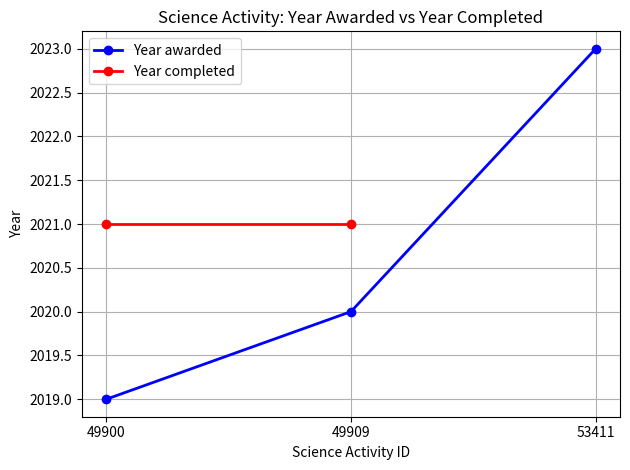

What is the lowest value of the Year awarded series?

2019